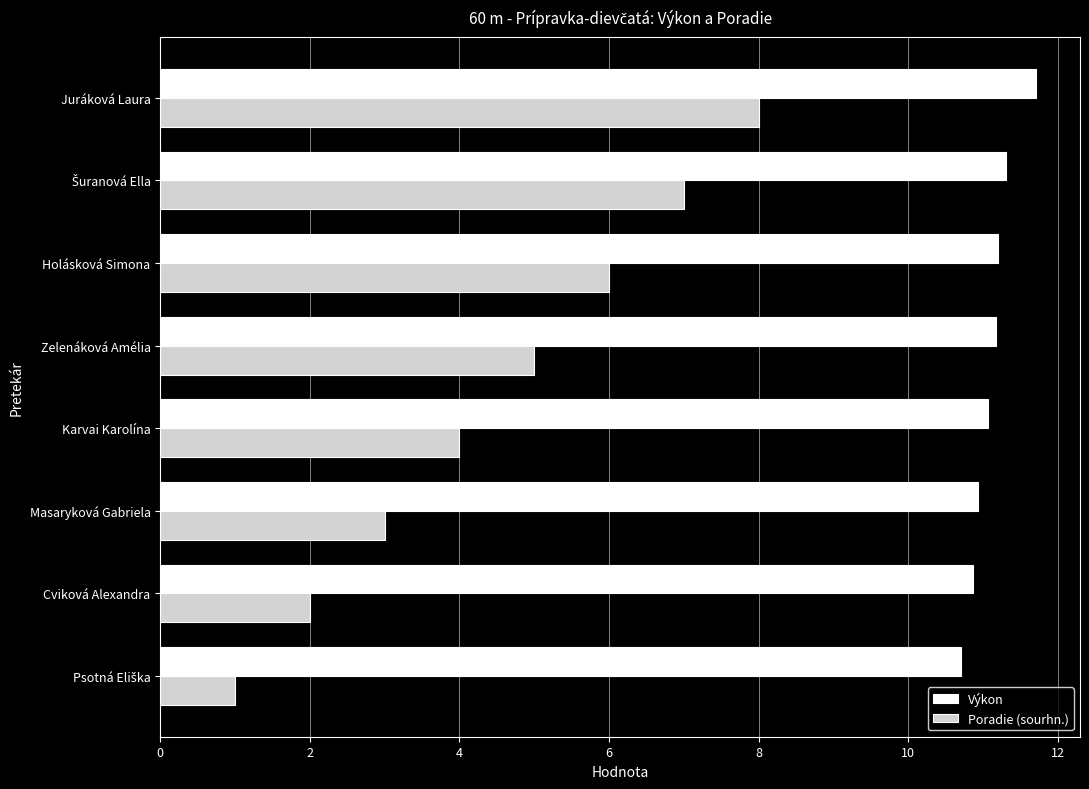

What is the total value across all series at Masaryková Gabriela?

13.9